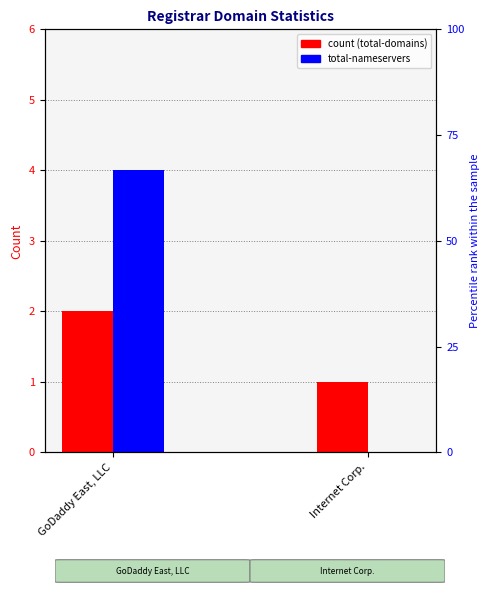

Count the number of data series in this chart.

4